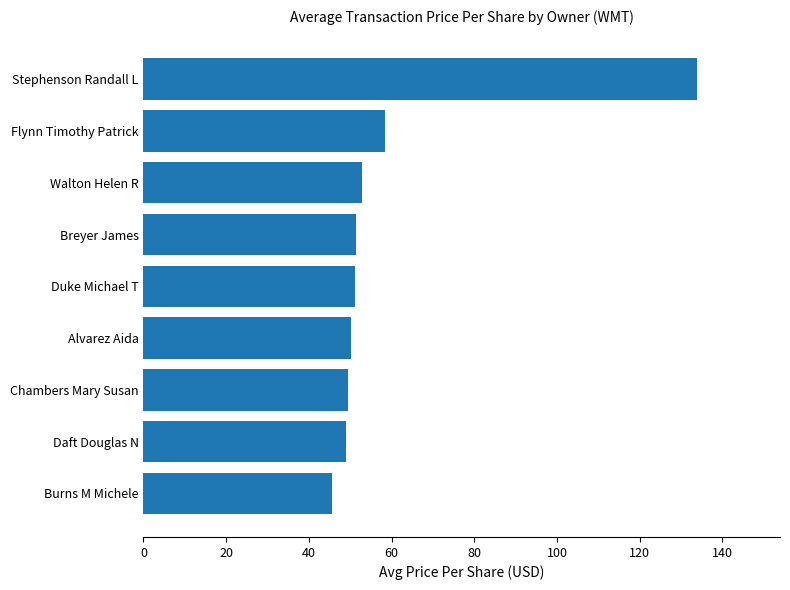

Count the number of values greater than 51.

5